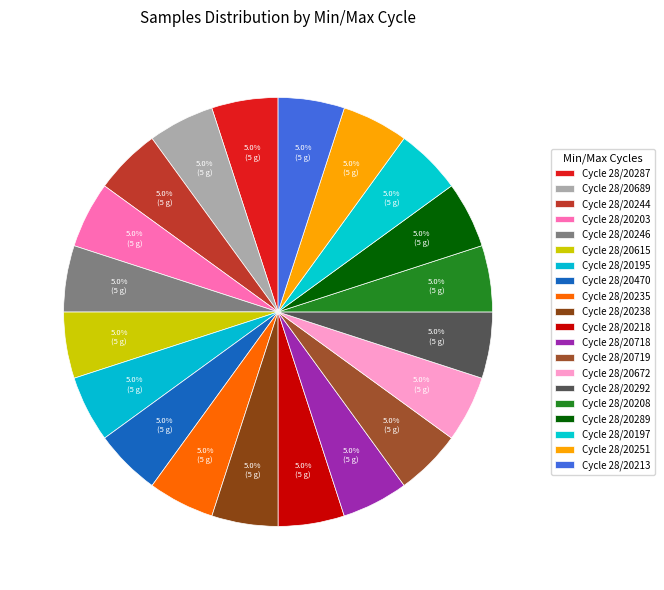

How many slices are in this pie chart?

20